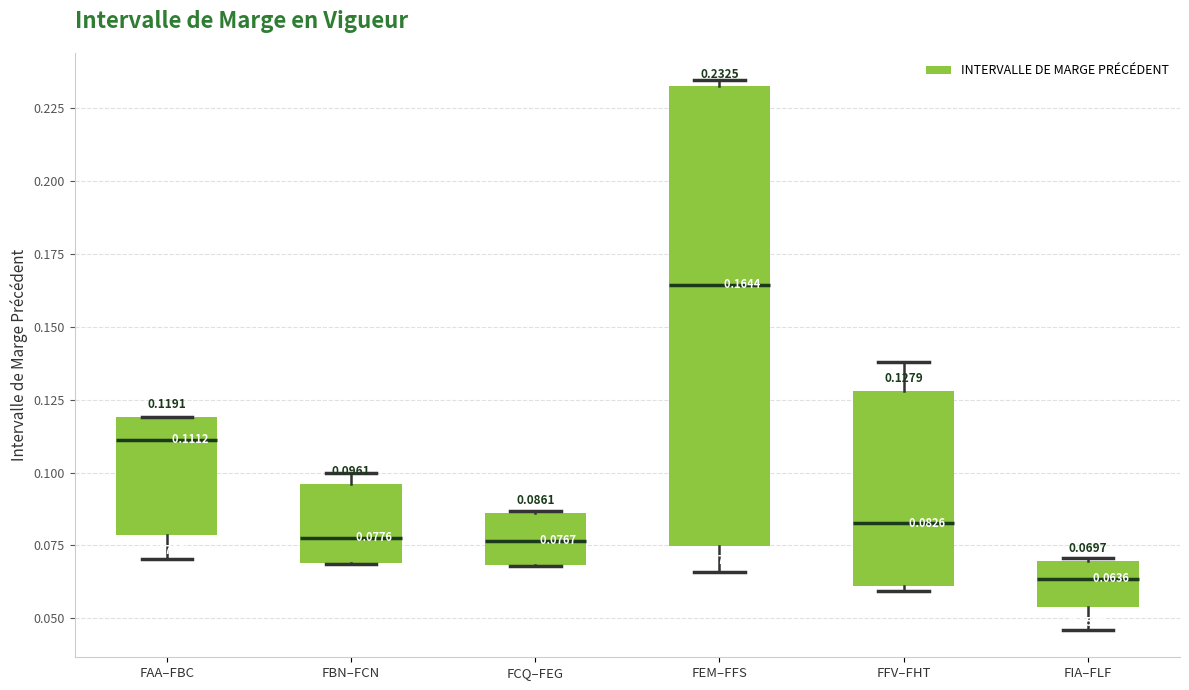

Which box's median line is the highest?

FEM–FFS